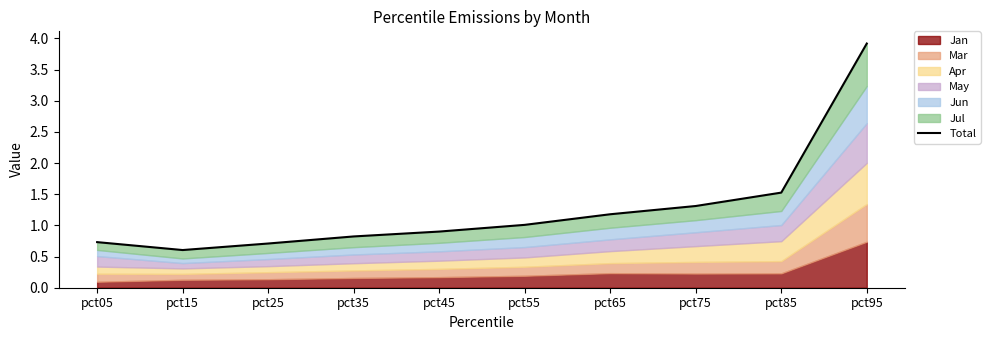

Between pct85 and pct05, which is larger?

pct85